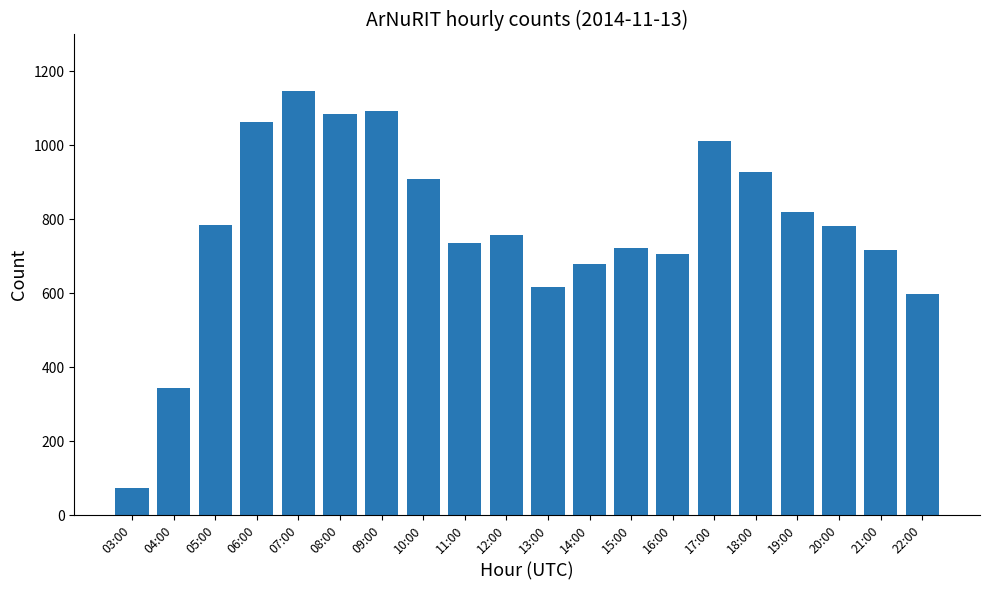

Which has a higher value, 04:00 or 03:00?

04:00